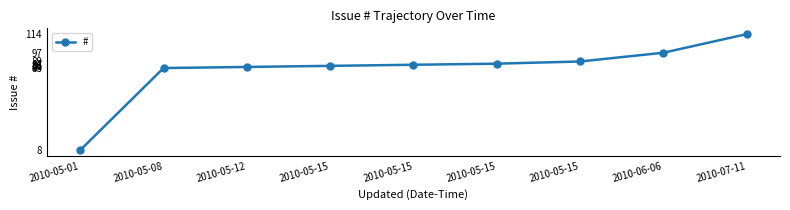

Is it true that the value at 2010-05-15 is 89?

True